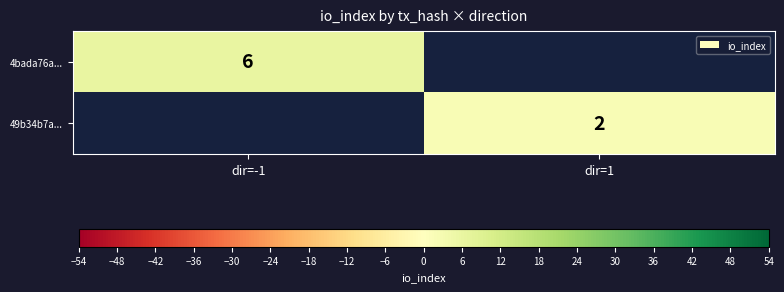

Which category has the highest value across all series?

dir=-1